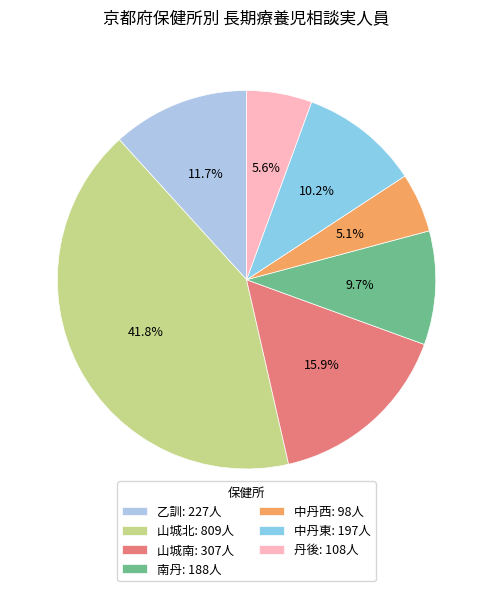

To the nearest percent, what is the difference between the 中丹東 and 乙訓 slice percentages?

2%